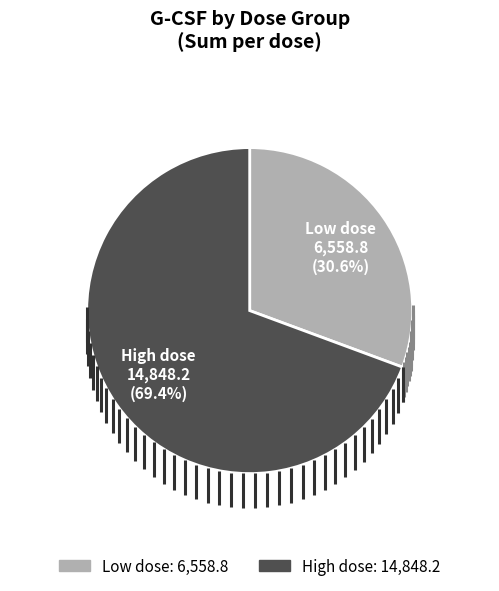

What is the ratio of the value at High dose to the value at Low dose?

2.3